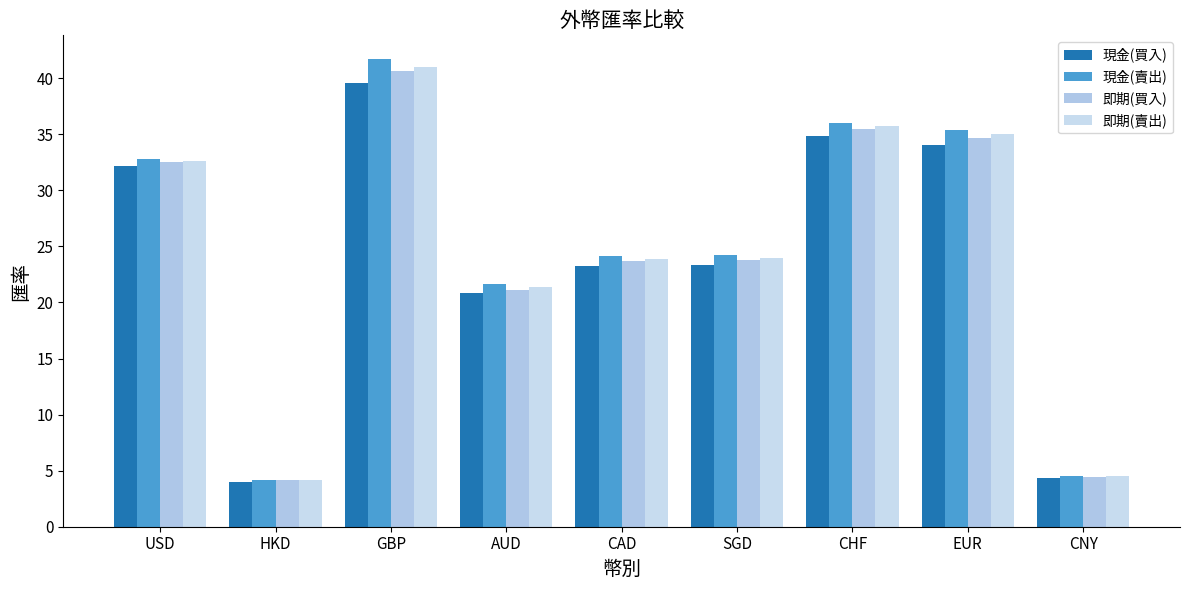

How many bars are there in total?

36